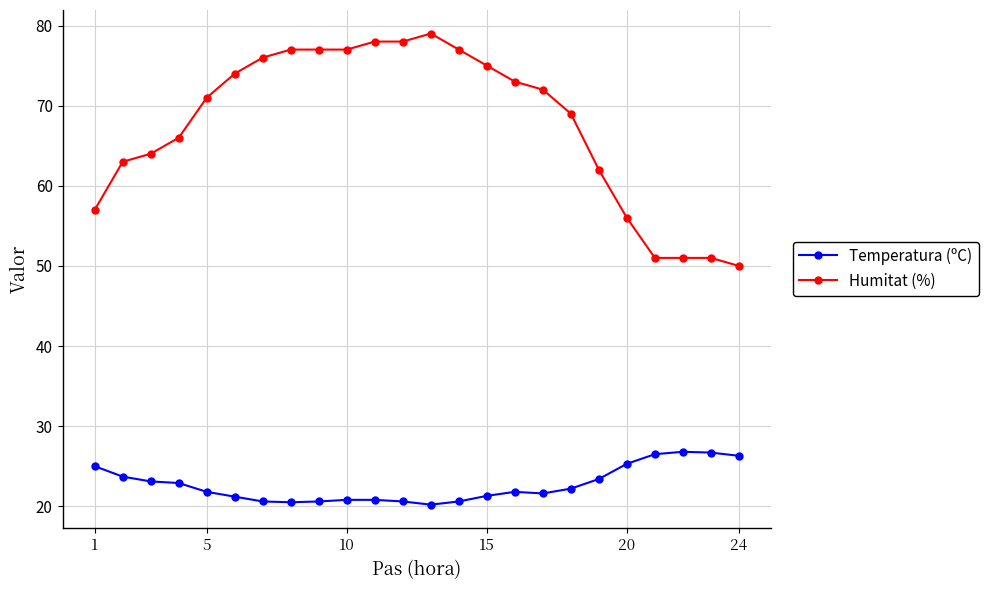

What is the smallest value displayed?

20.2